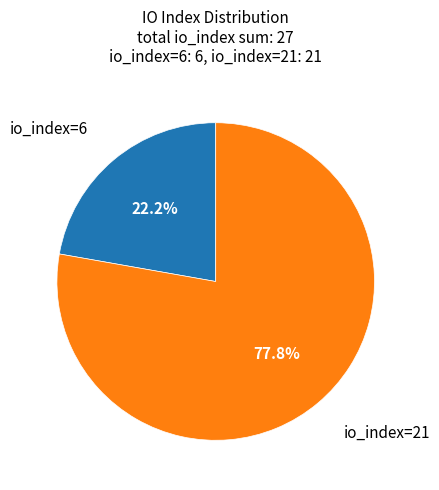

Is there any slice that represents more than half of the pie?

Yes